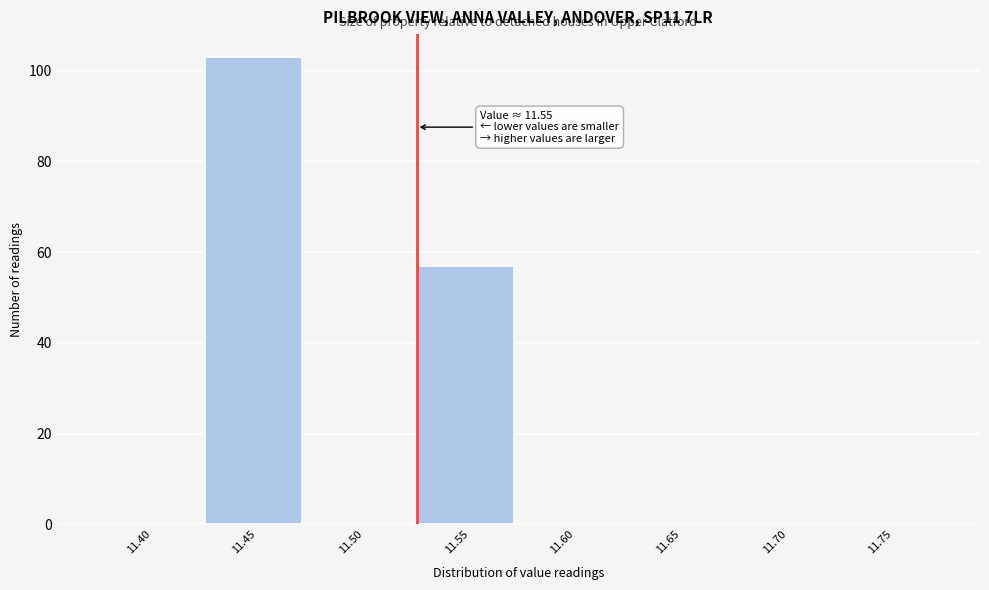

Reading right to left, extract all data points from this chart.

11.75=0	11.70=0	11.65=0	11.60=0	11.55=57	11.50=0	11.45=103	11.40=0